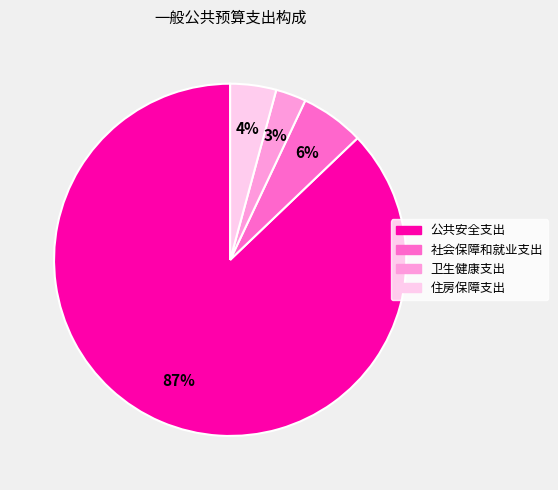

Which slice represents more than half of the pie?

公共安全支出